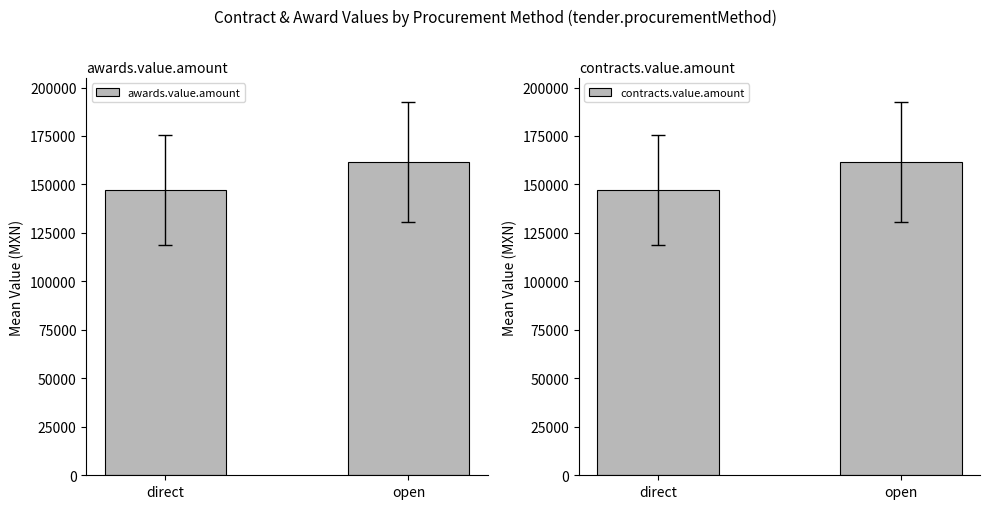

How many groups of bars are there?

2